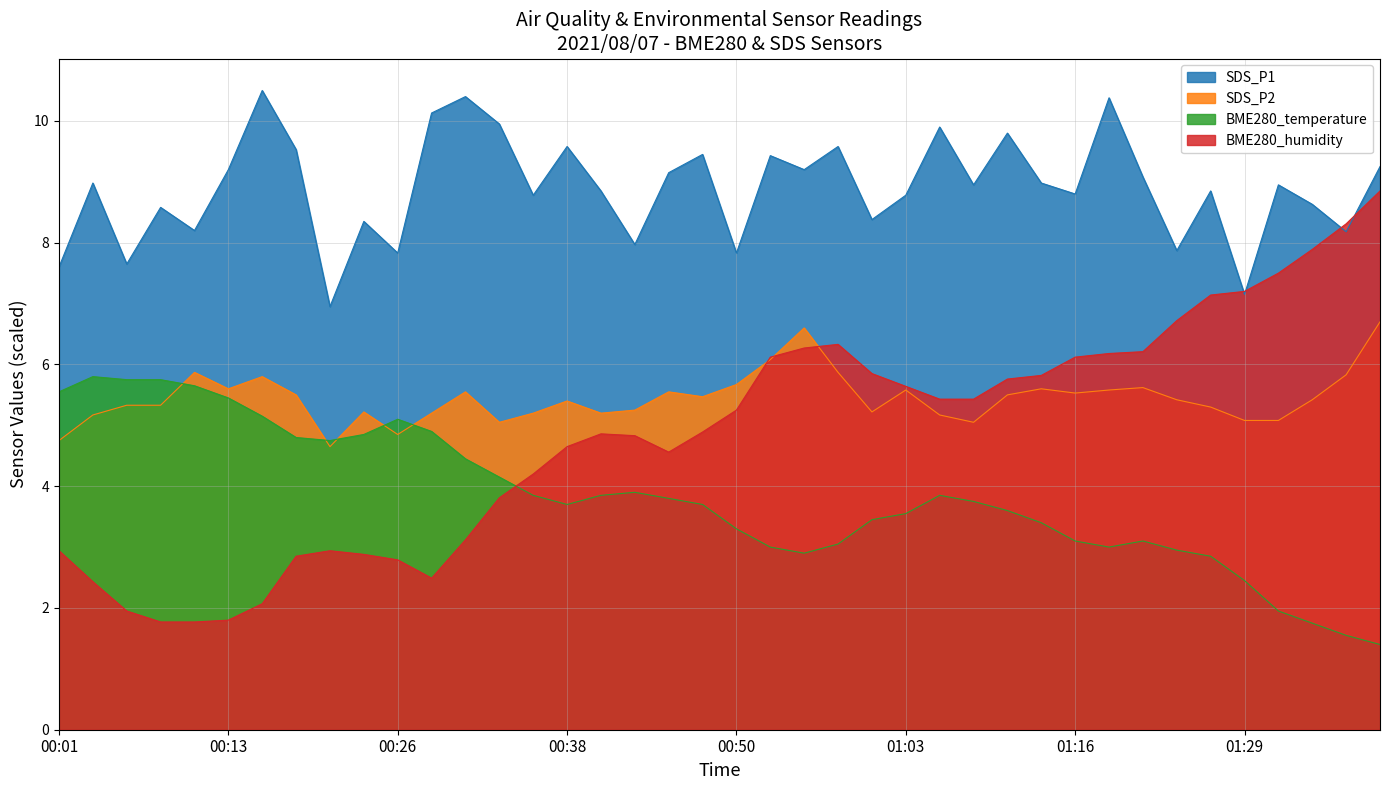

At which category is the sum across all series the highest?

2021/08/07 01:39:45